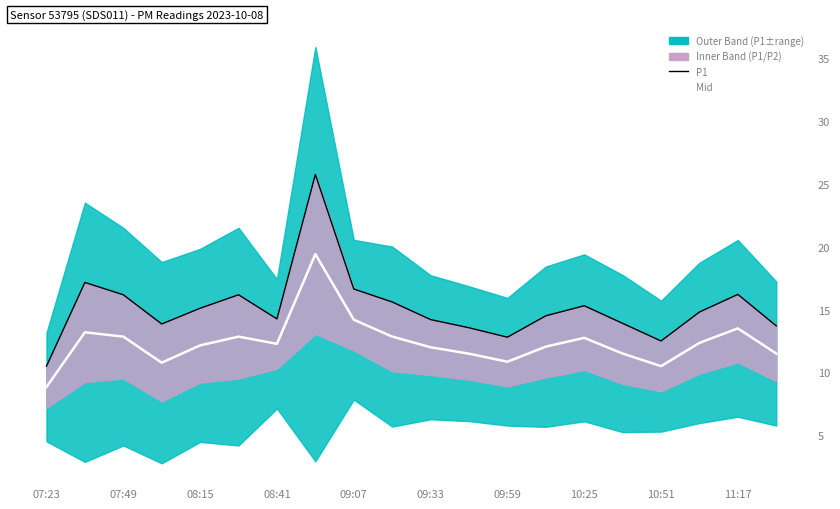

How many values in the P1 series are below 14?

7